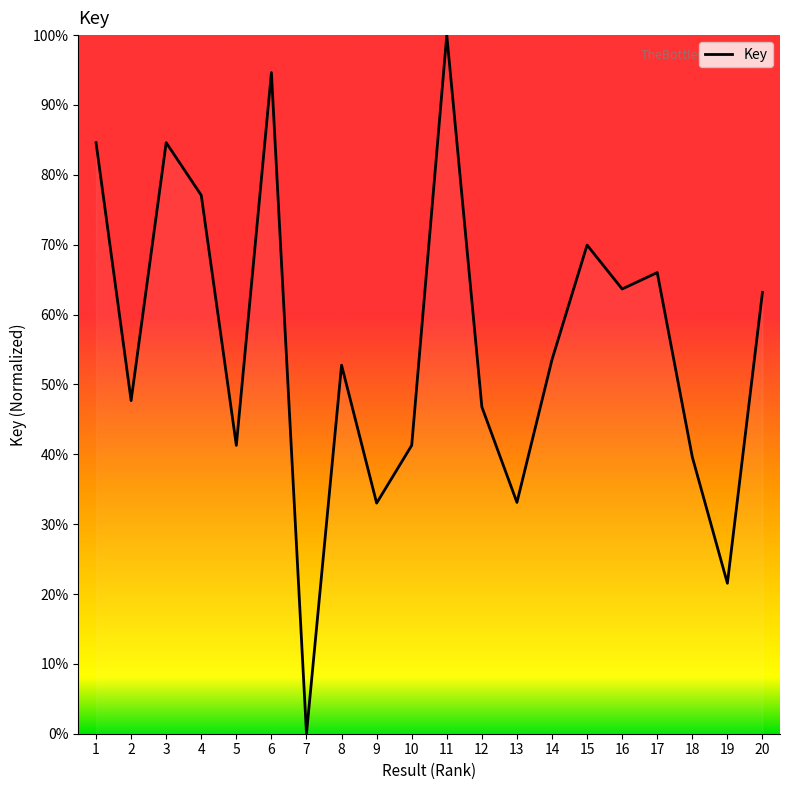

True or false: there are more than 0 points higher than both neighbors.

True